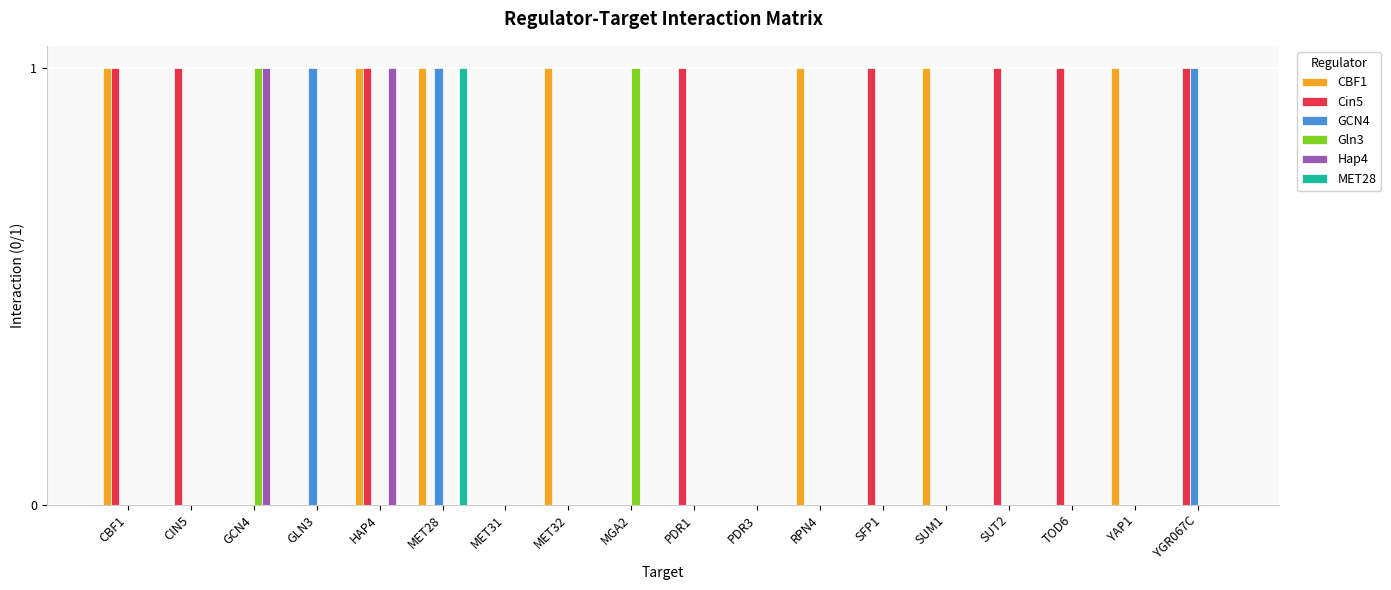

How many groups of bars are there?

18